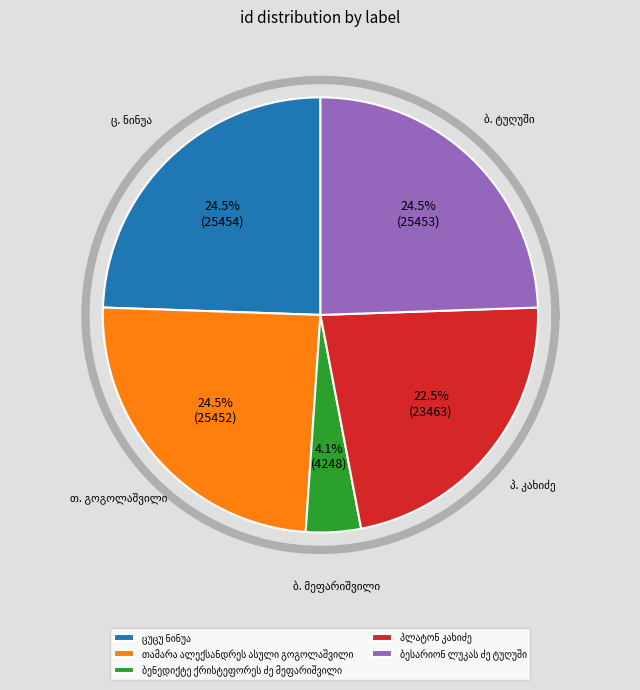

Which slice is the smallest?

ბენედიქტე ქრისტეფორეს ძე მეფარიშვილი